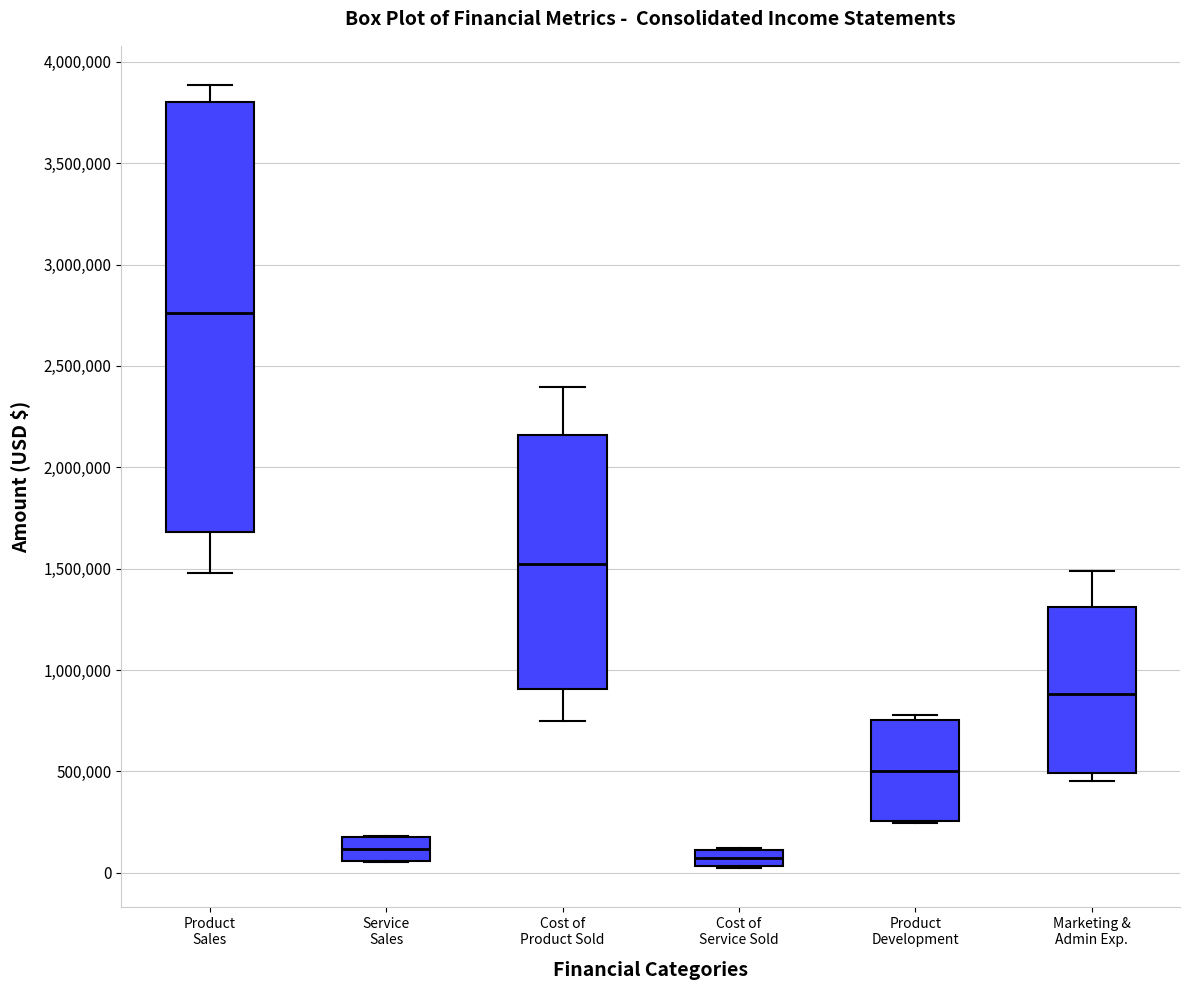

Which box's median line is the highest?

Product Sales